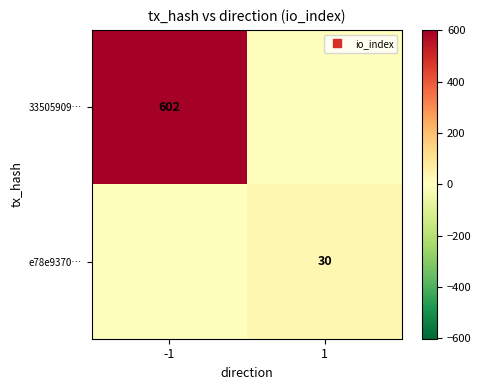

What is the average value of the e78e9370… series?

15